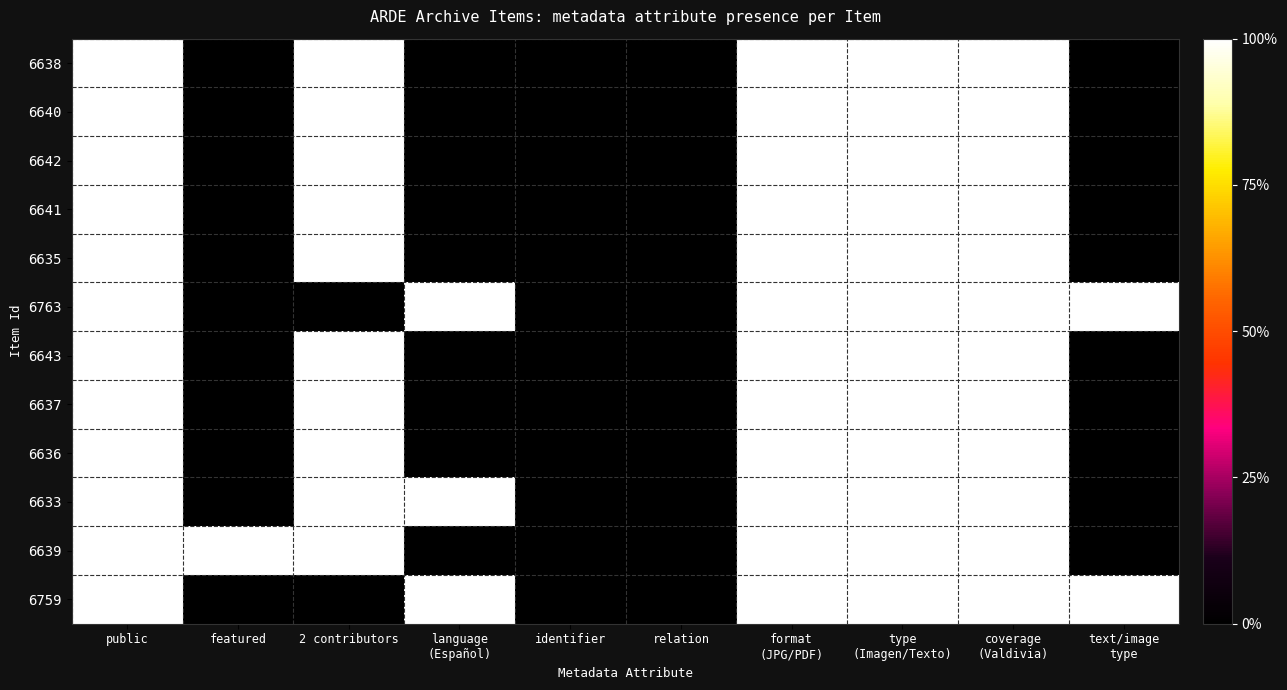

Between public and 2 contributors, which series saw the biggest shift?

6763